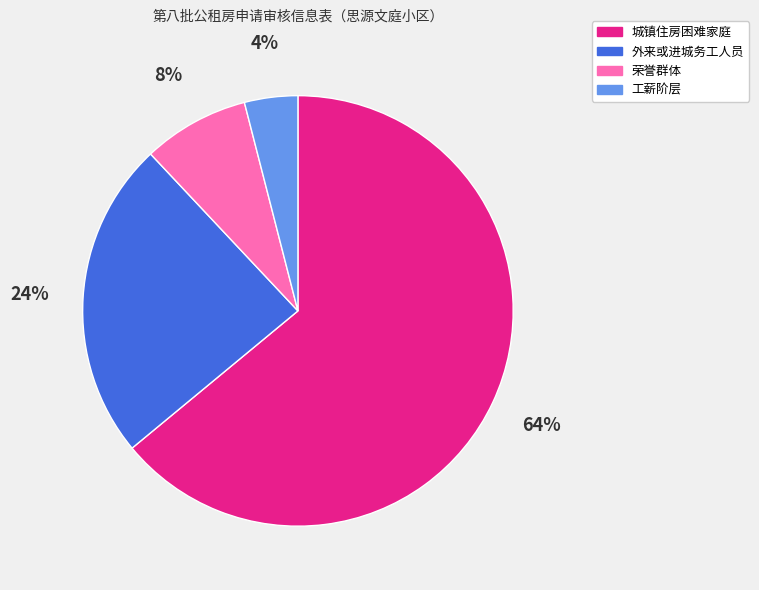

The 城镇住房困难家庭 slice represents 54% of the pie. True or false?

False